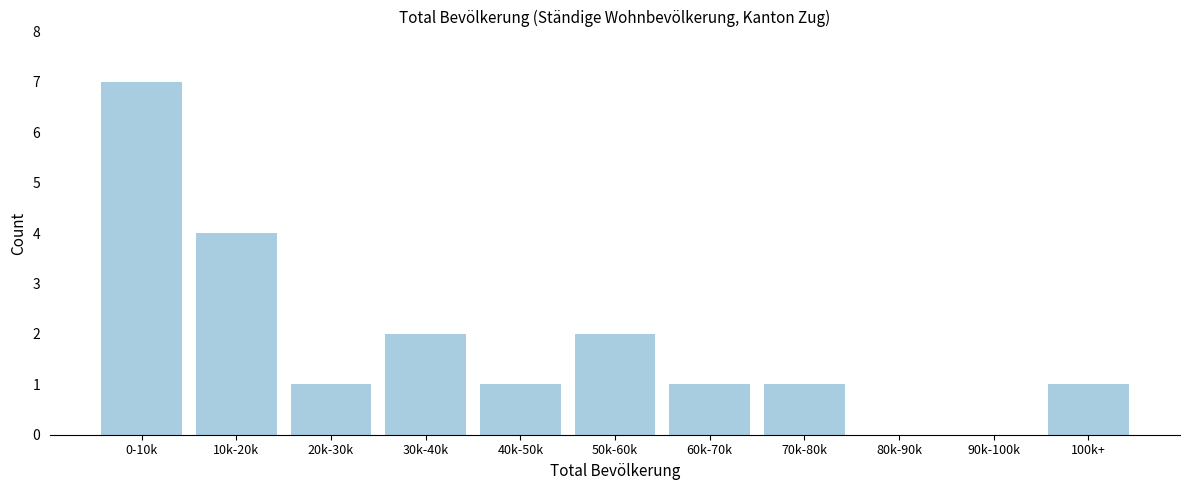

Reading right to left, transcribe all the data shown in this chart.

100k+=1	90k-100k=0	80k-90k=0	70k-80k=1	60k-70k=1	50k-60k=2	40k-50k=1	30k-40k=2	20k-30k=1	10k-20k=4	0-10k=7